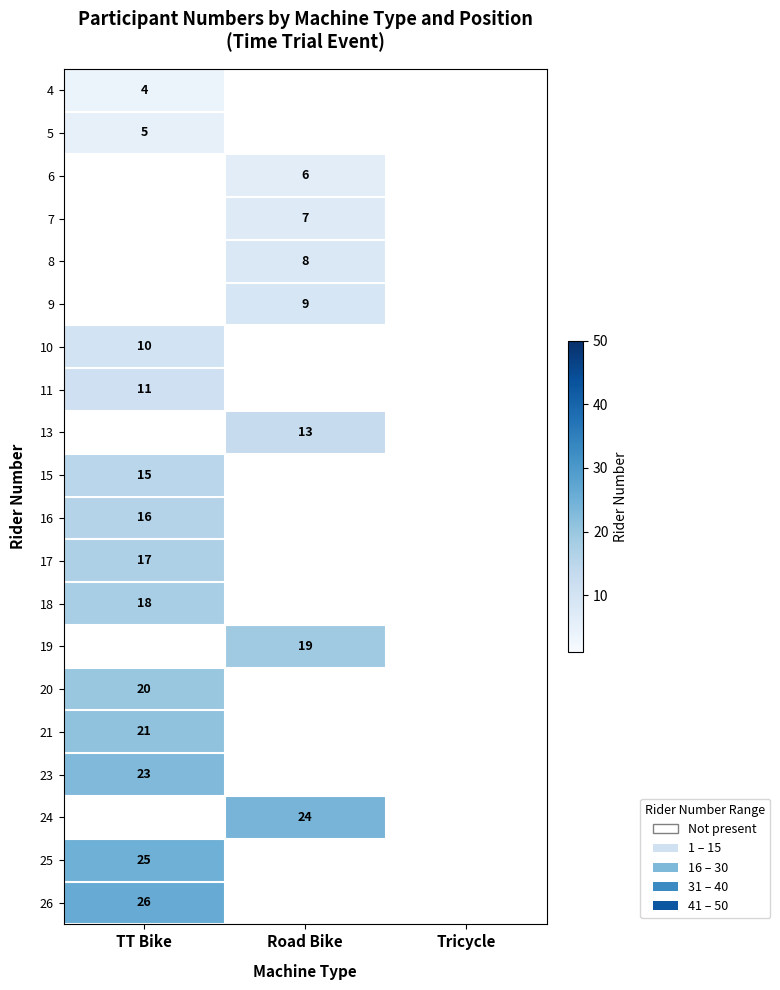

Is it true that 17 equals 17 at TT Bike?

True